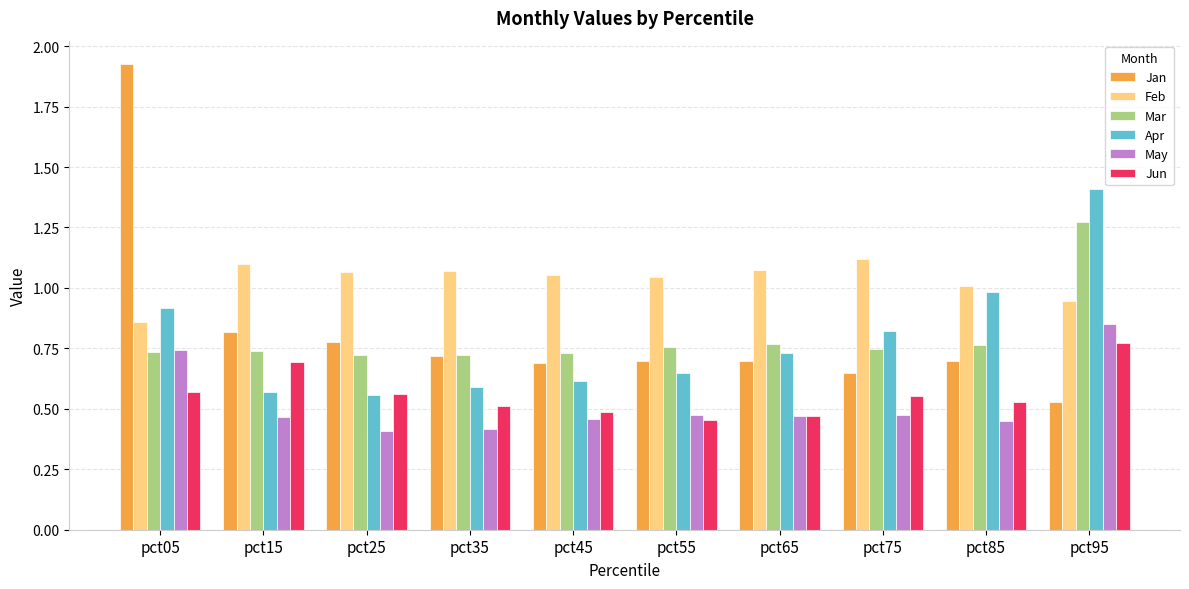

The Jun series shows 0.6 at pct25. True or false?

True